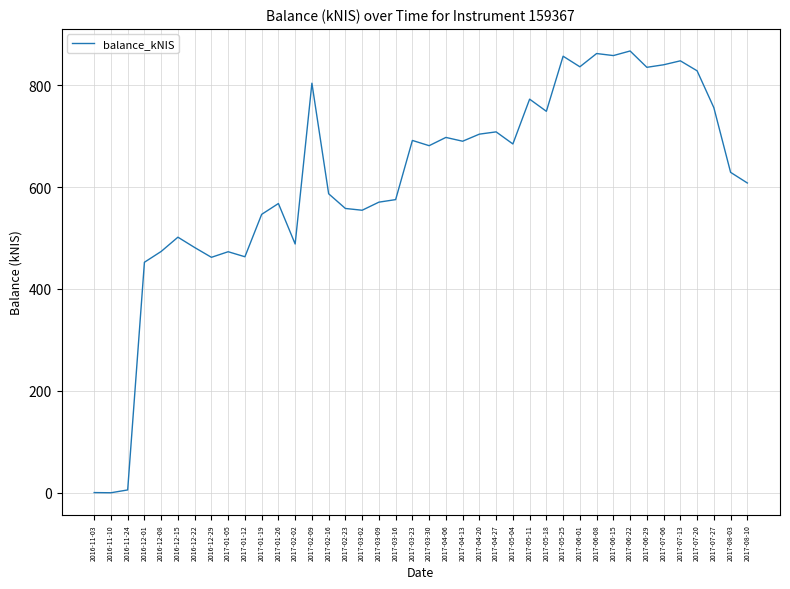

True or false: the data shows 708.2 at 2017-04-27.

True